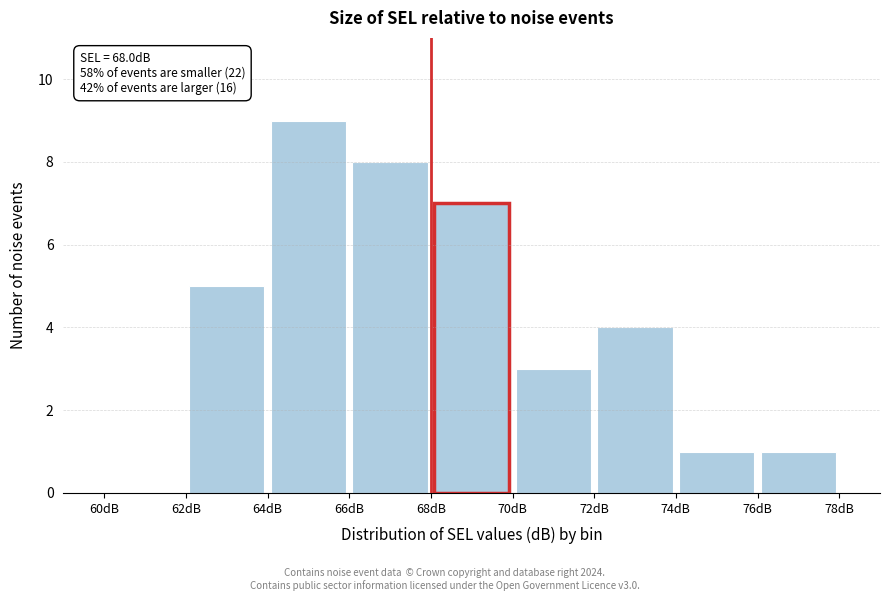

Which range on the x-axis has the tallest bar?

64 to 66